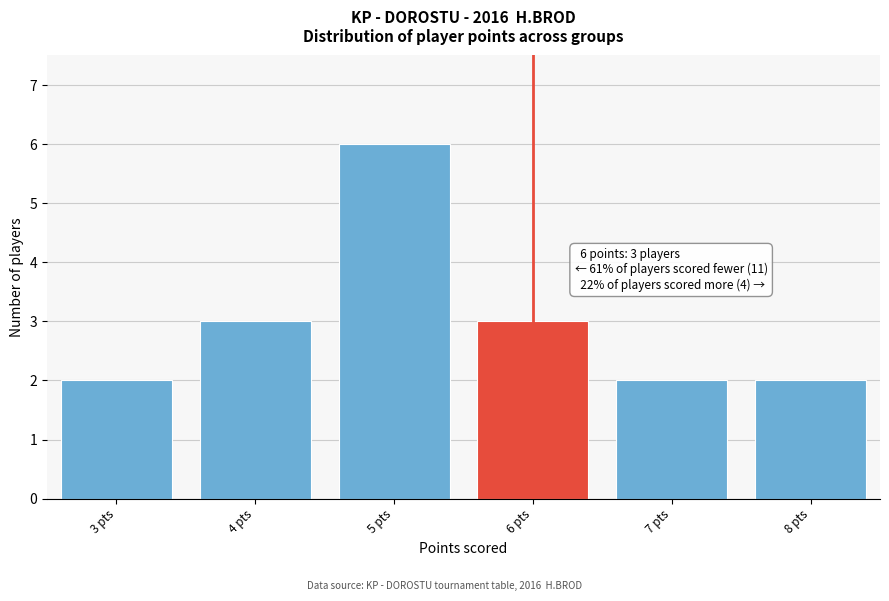

Over which range of the x-axis is the bar tallest?

4.5 to 5.5